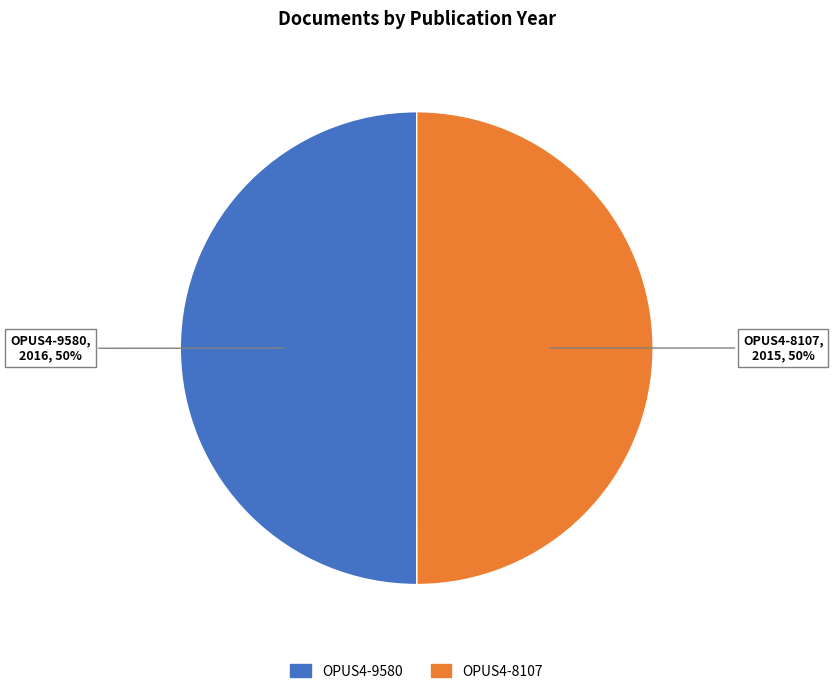

Is the sum of OPUS4-8107 and OPUS4-9580 greater than half?

Yes